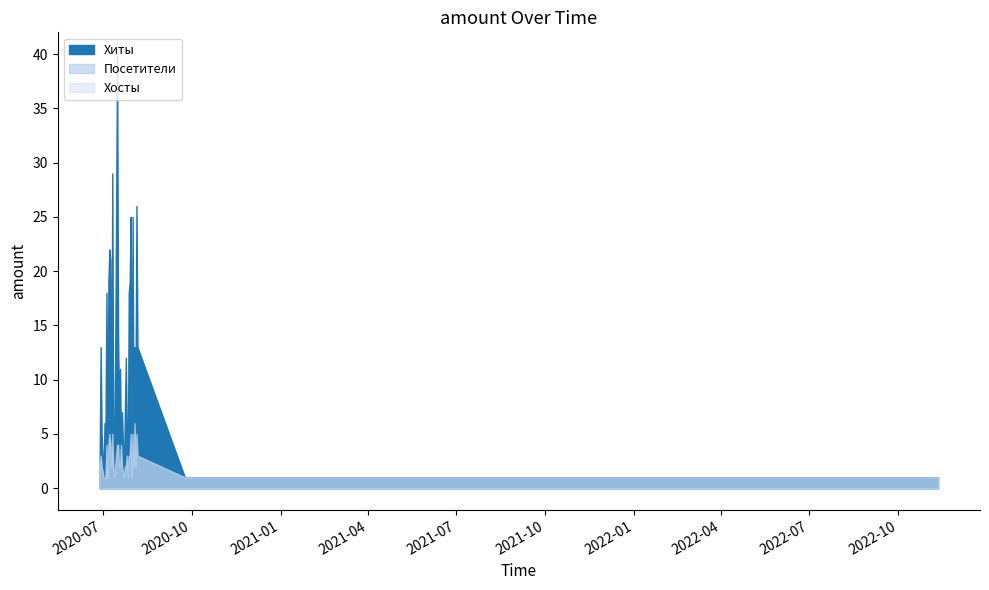

The Посетители series shows 3 at 2020-09-14. True or false?

False